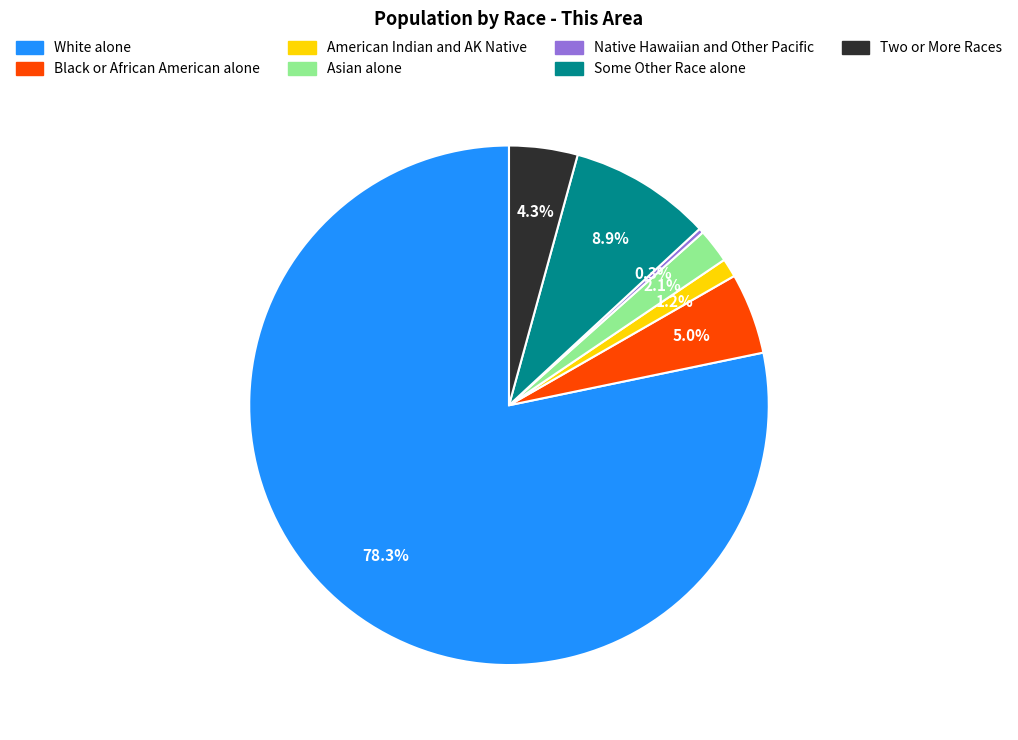

To the nearest percent, what percentage of the pie is Asian alone?

2%